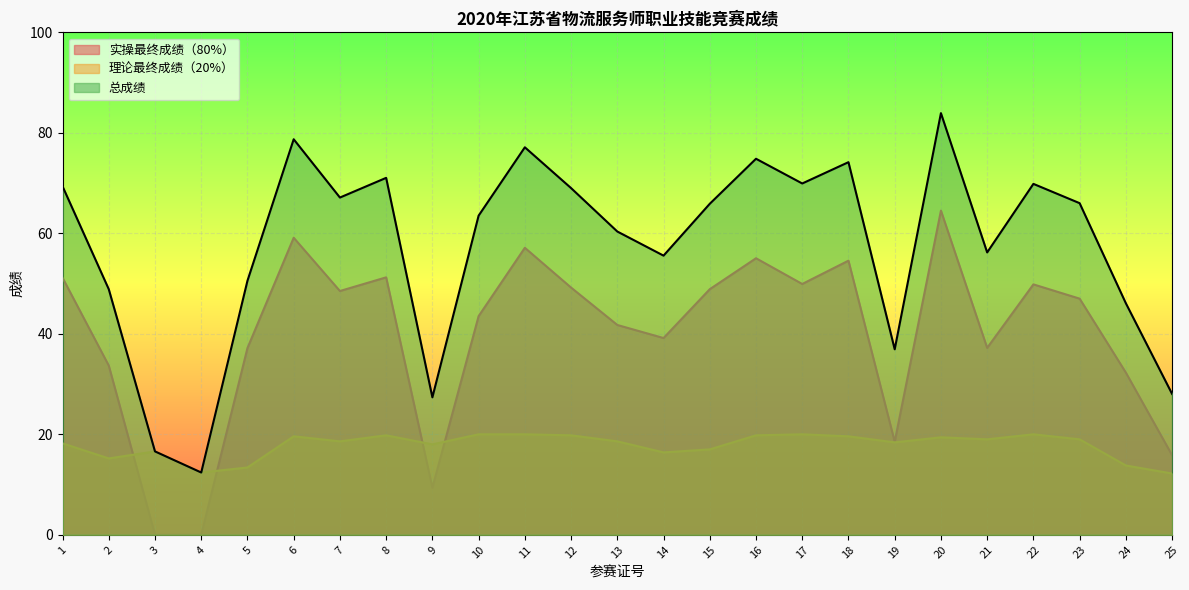

What is the difference between the highest and lowest values at 6?

59.1